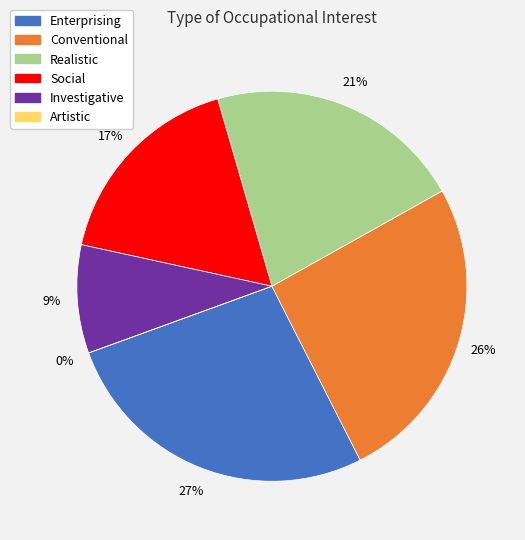

Does any single category account for the majority?

No